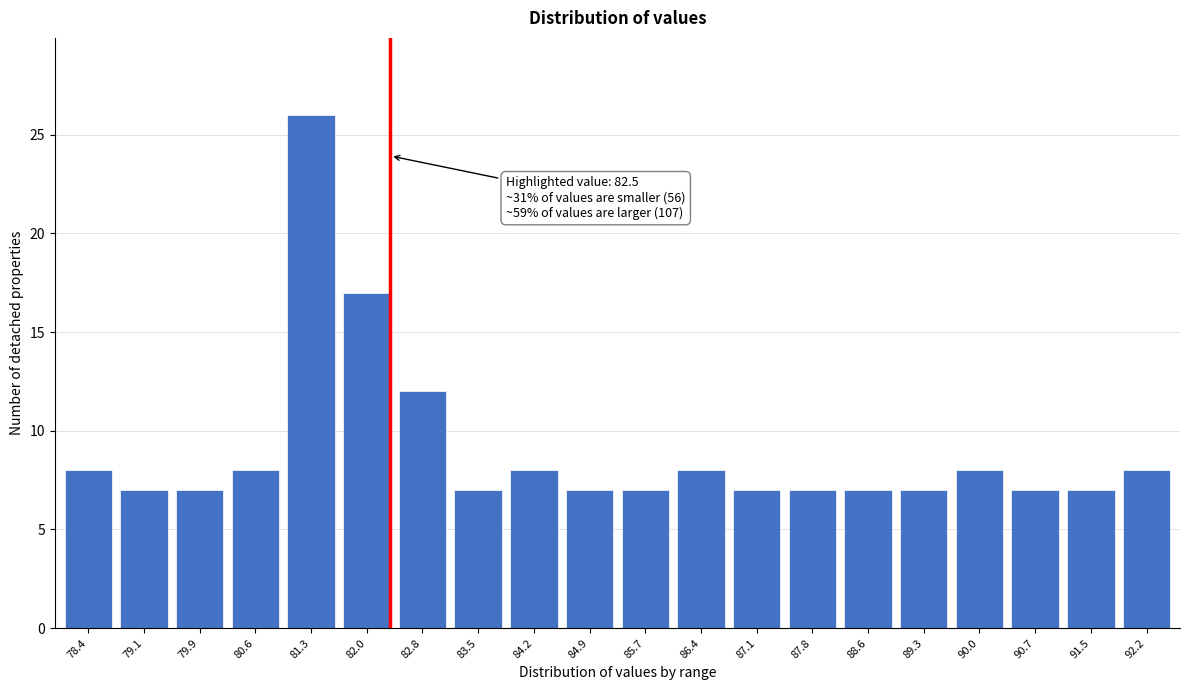

Reading left to right, what are all the values shown in this chart?

78.4=8	79.1=7	79.9=7	80.6=8	81.3=26	82.0=17	82.8=12	83.5=7	84.2=8	84.9=7	85.7=7	86.4=8	87.1=7	87.8=7	88.6=7	89.3=7	90.0=8	90.7=7	91.5=7	92.2=8